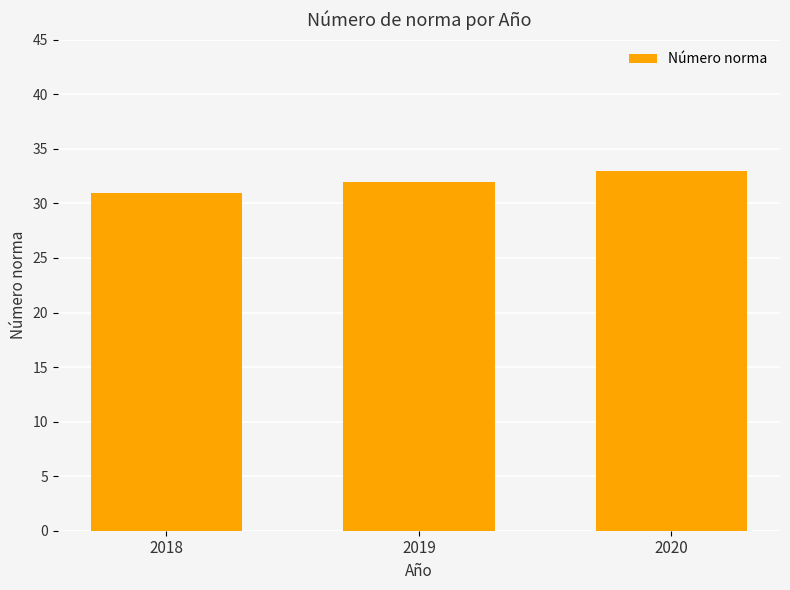

What is the average value?

32